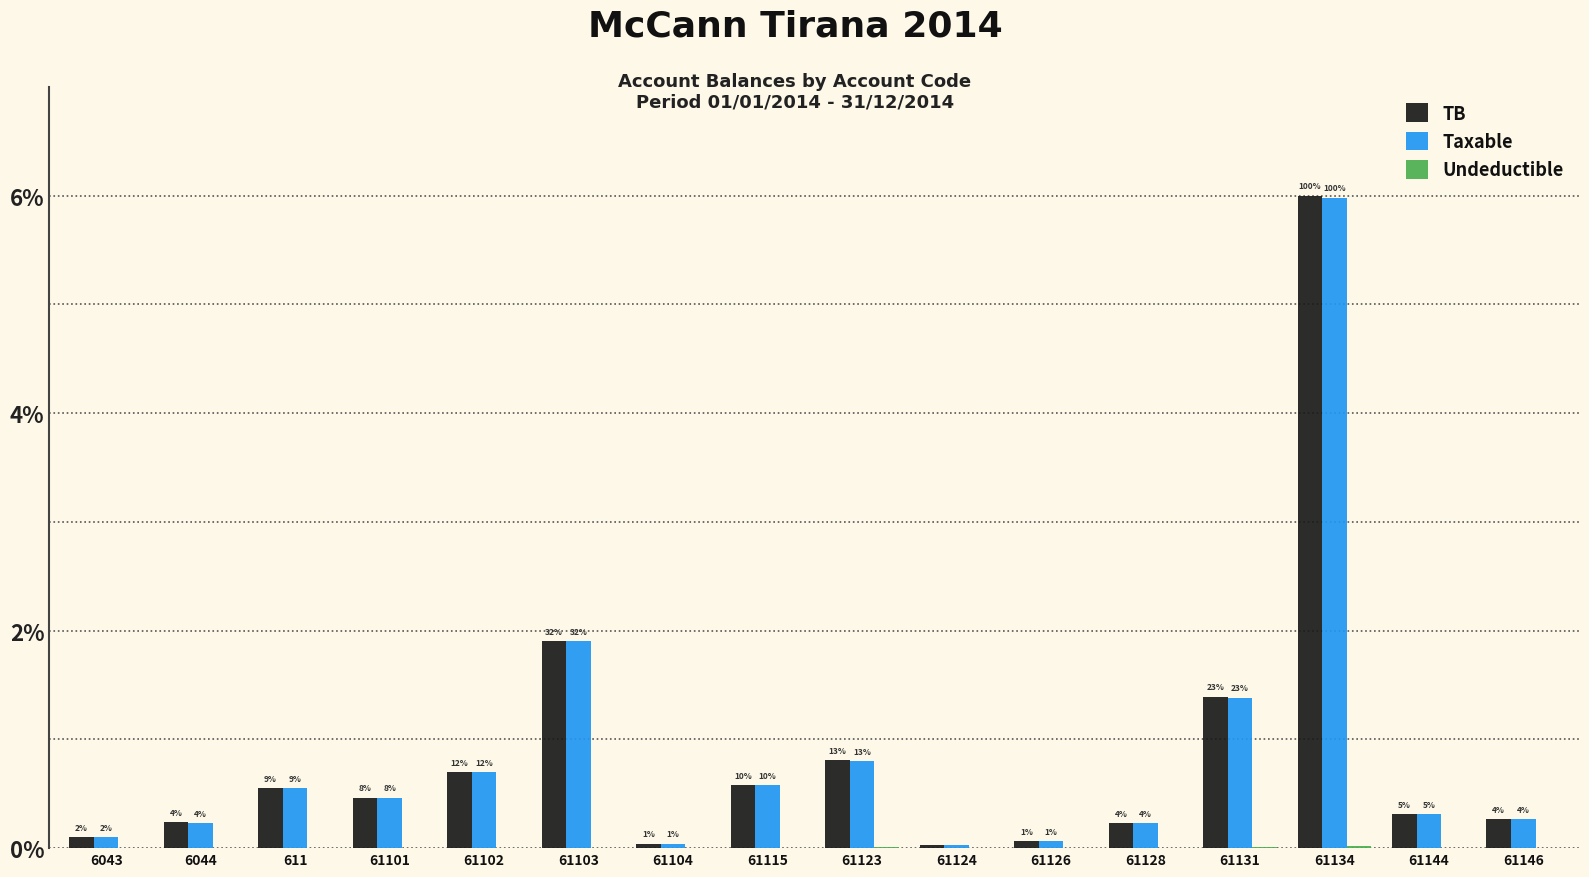

At which category is the sum across all series the highest?

61134